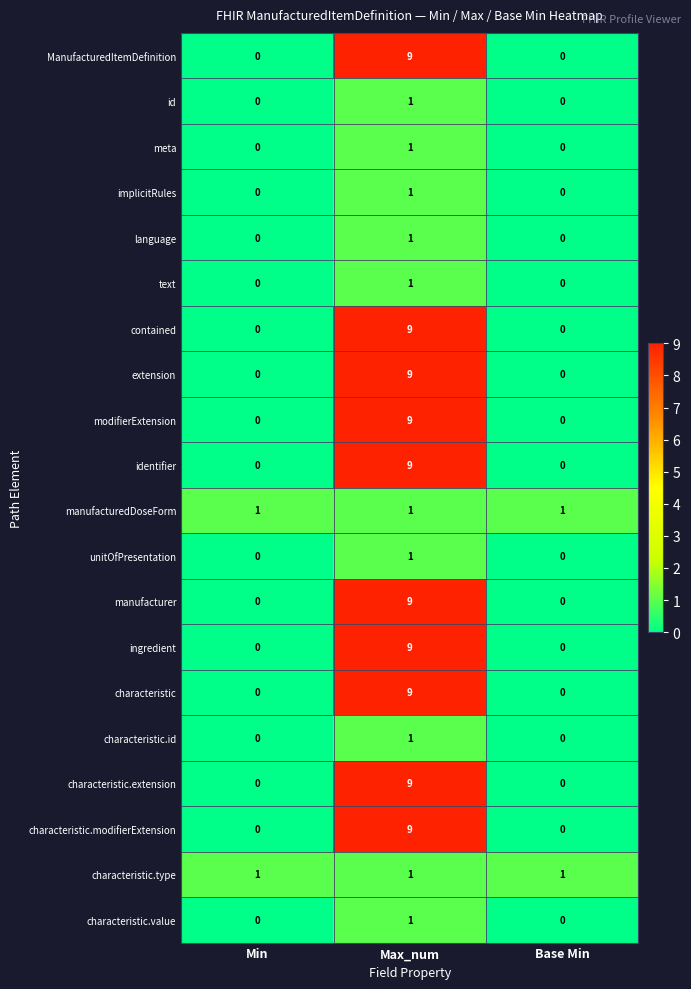

What is the spread (max minus min) of values at Min?

1